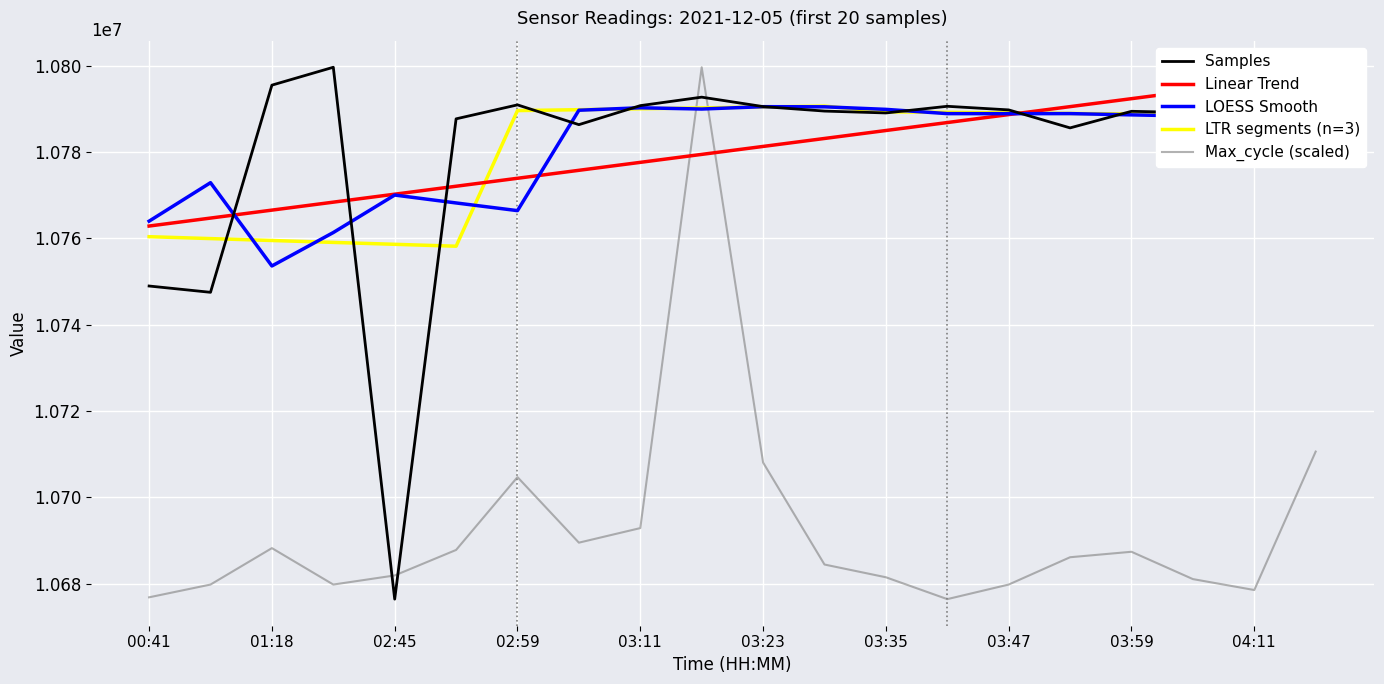

Read the LOESS Smooth value at 03:35.

10789882.8